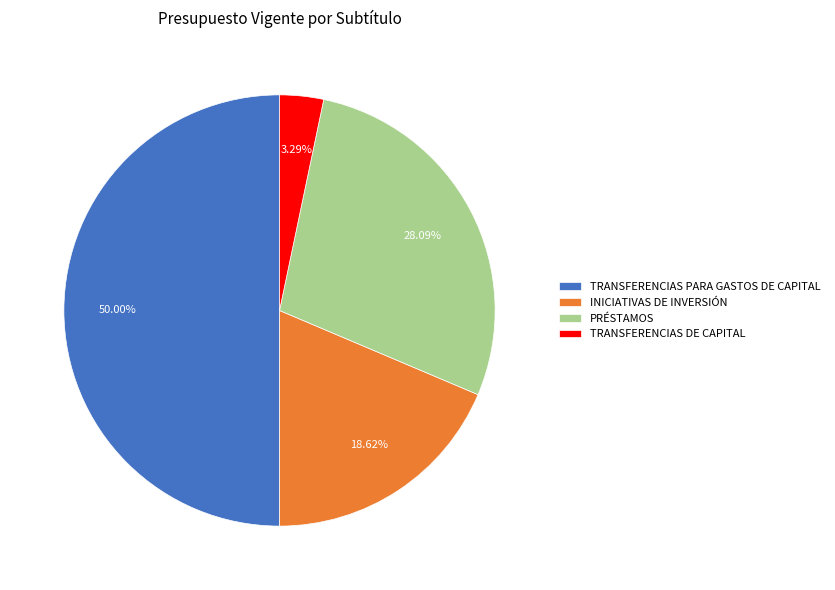

Is INICIATIVAS DE INVERSIÓN the majority of the pie?

No